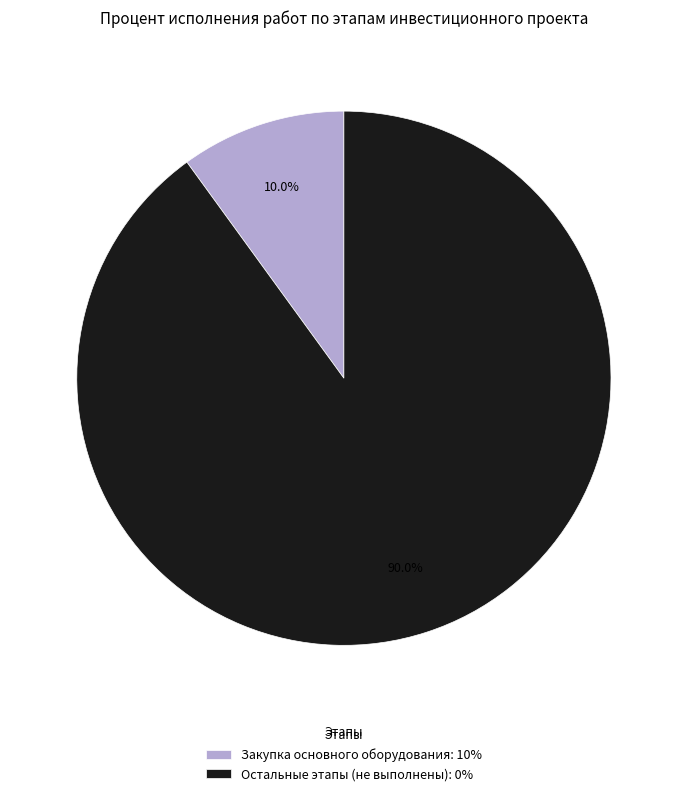

Does any single category account for the majority?

Yes